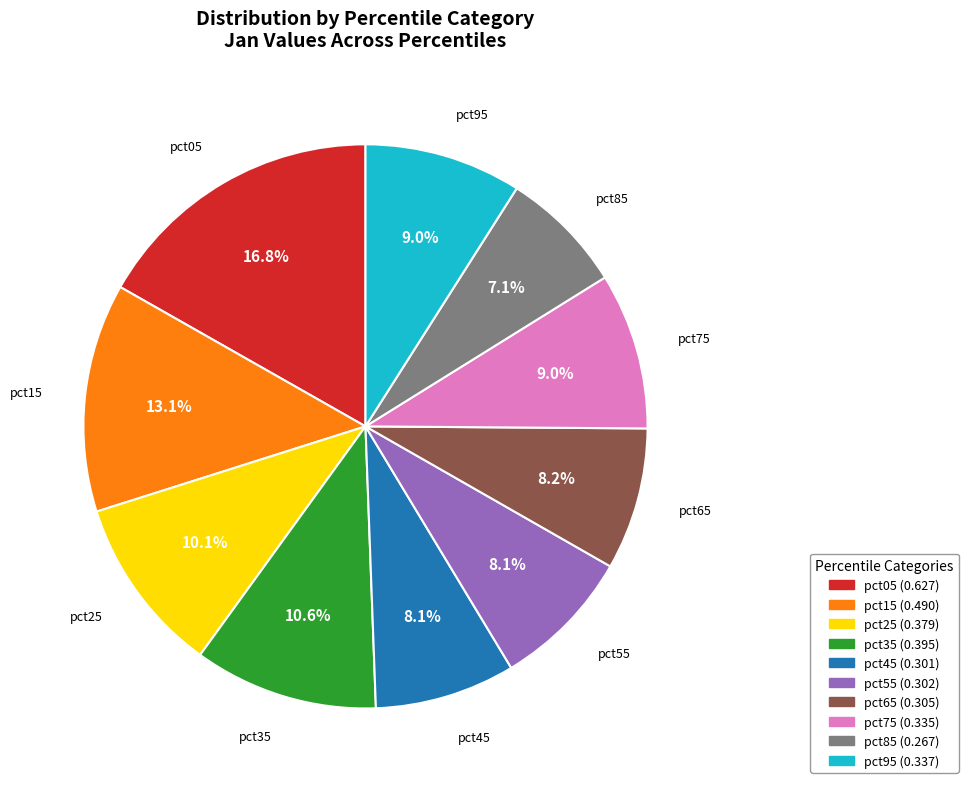

What is the total percentage of pct85 and pct35?

17.7%